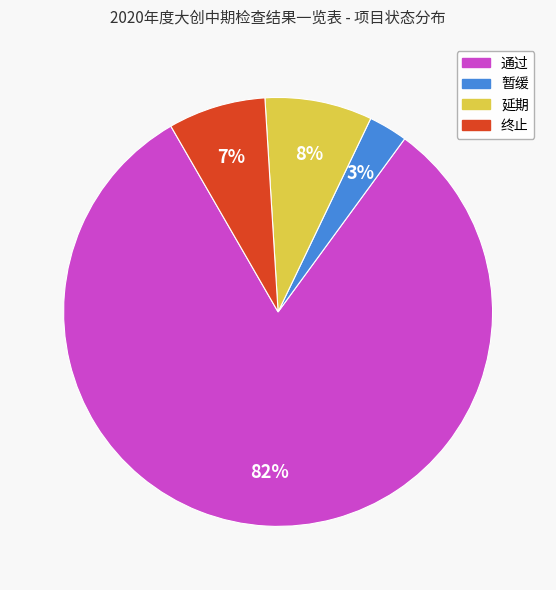

Which slice is the smallest?

暂缓